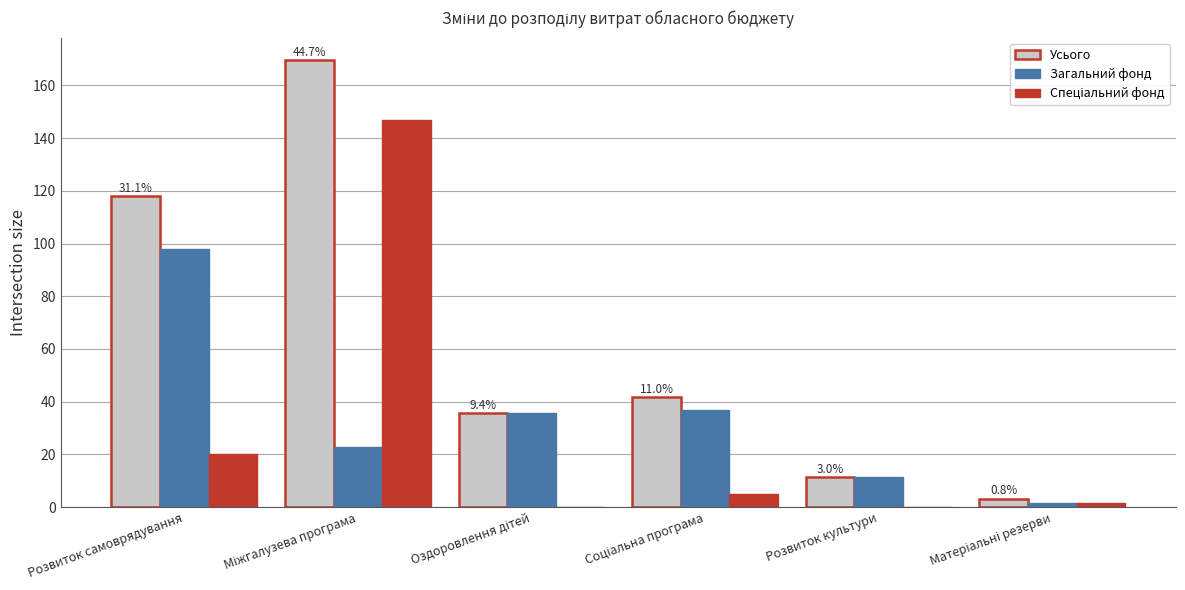

What is the approximate value of Загальний фонд at Розвиток самоврядування?

97.9